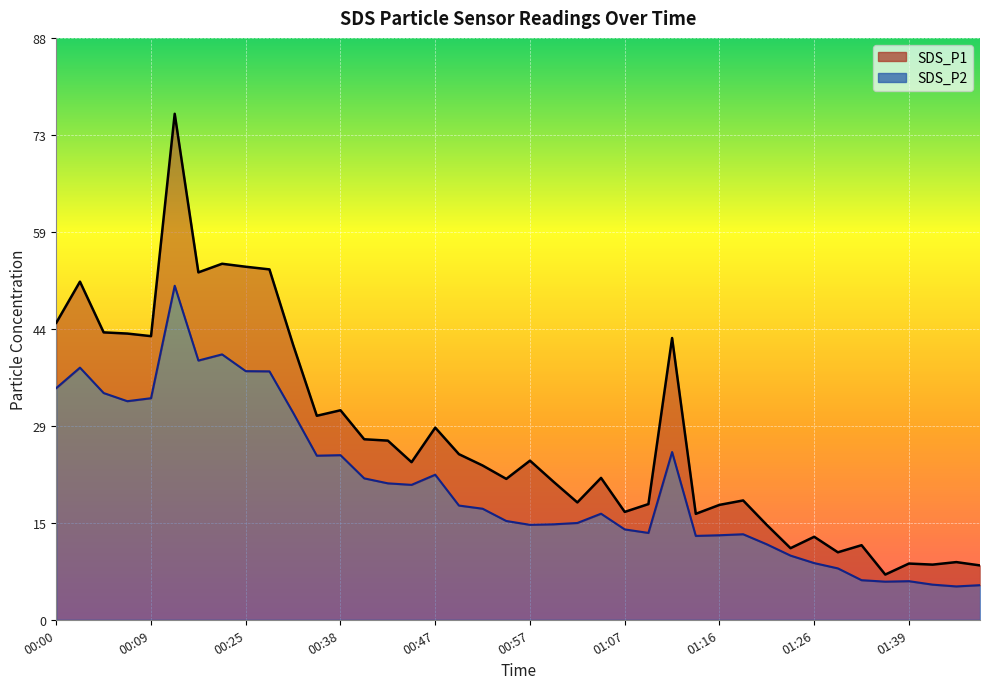

At which label does SDS_P2 first exceed 16?

00:00